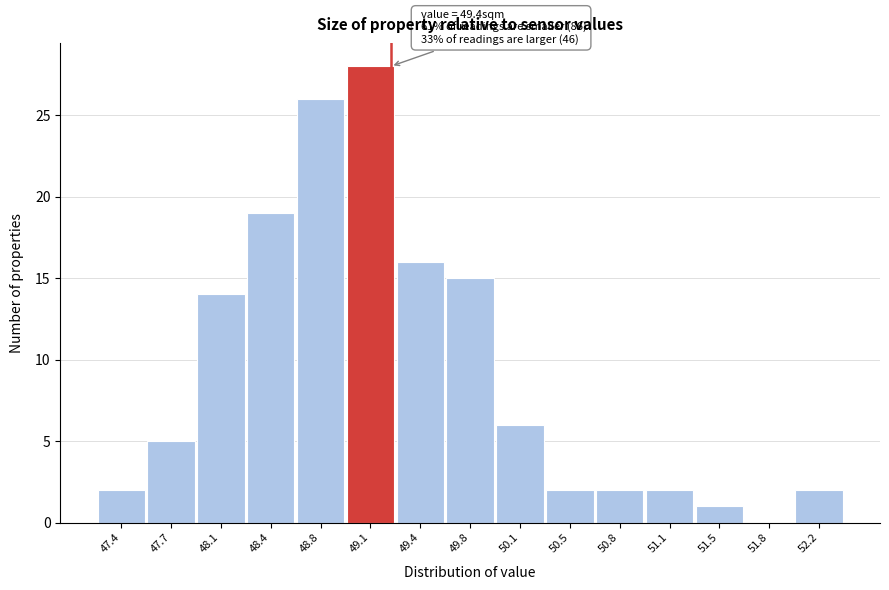

Reading left to right, transcribe all the data shown in this chart.

47.4=2	47.7=5	48.1=14	48.4=19	48.8=26	49.1=28	49.4=16	49.8=15	50.1=6	50.5=2	50.8=2	51.1=2	51.5=1	51.8=0	52.2=2